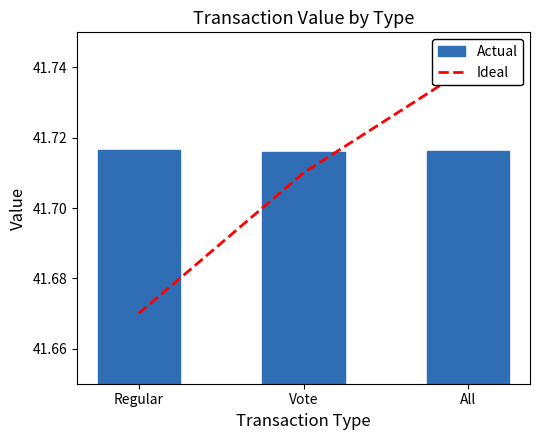

Count the Actual values in the range 41 to 42.

3